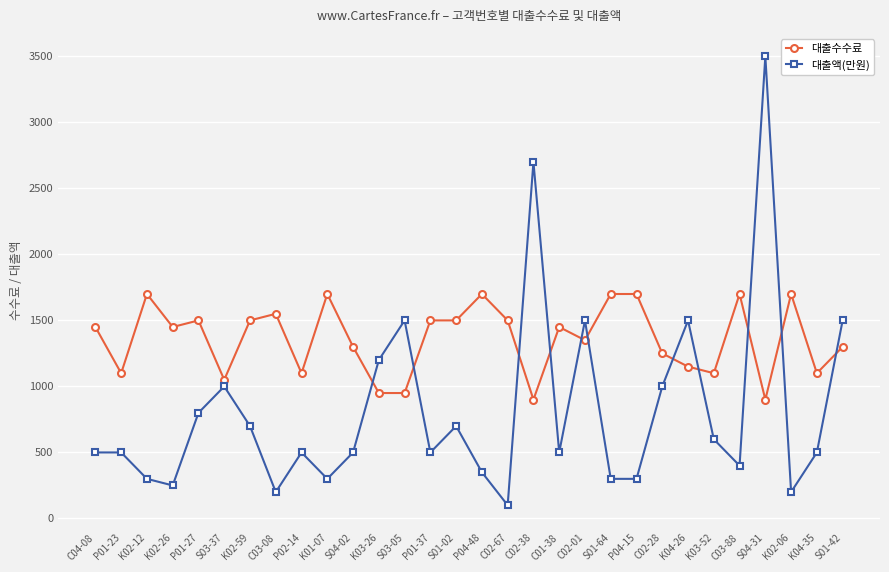

The 대출수수료 series shows 598 at K02-06. True or false?

False